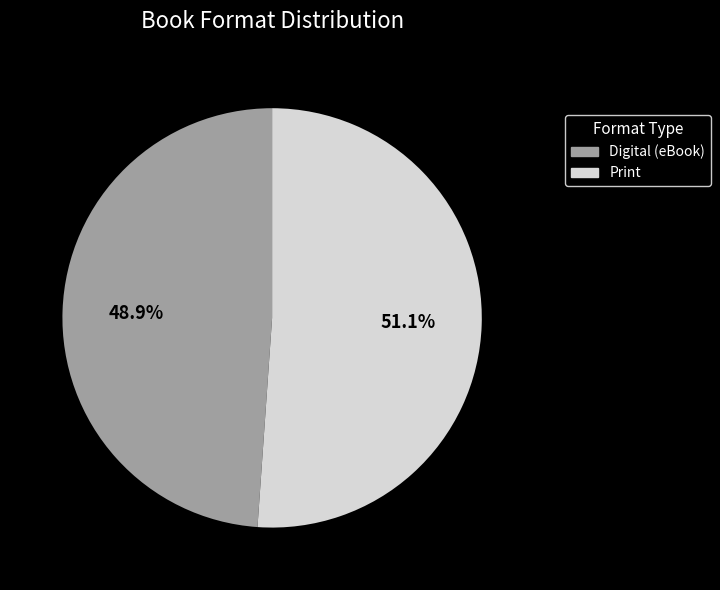

Which slice is the largest?

Print